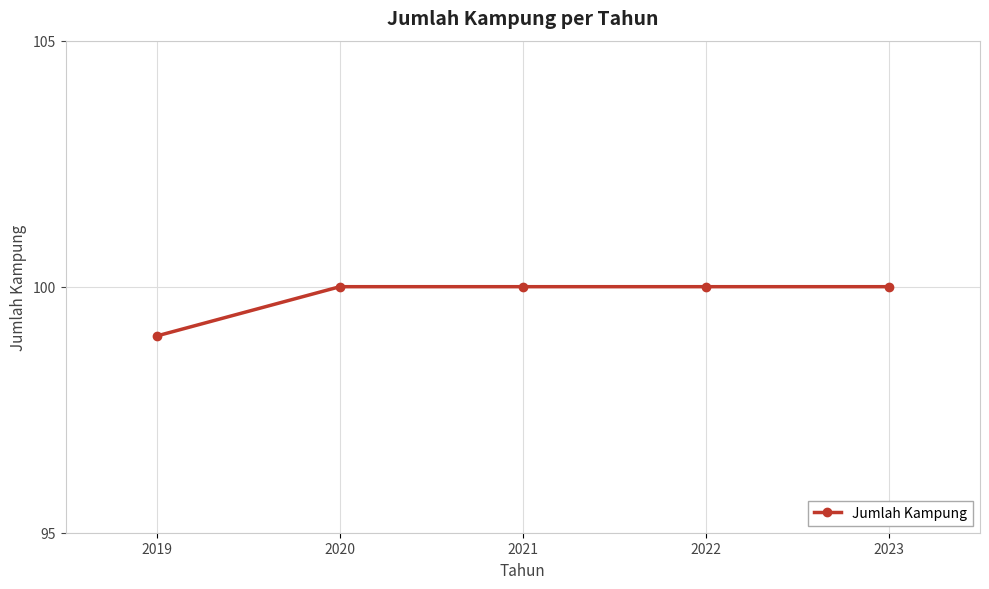

The chart shows a value of 55 at 2020. True or false?

False